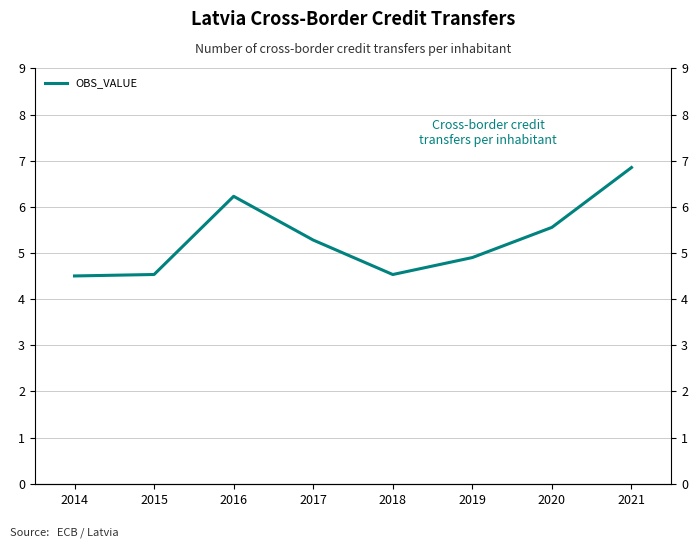

What is the maximum value shown in the chart?

6.9